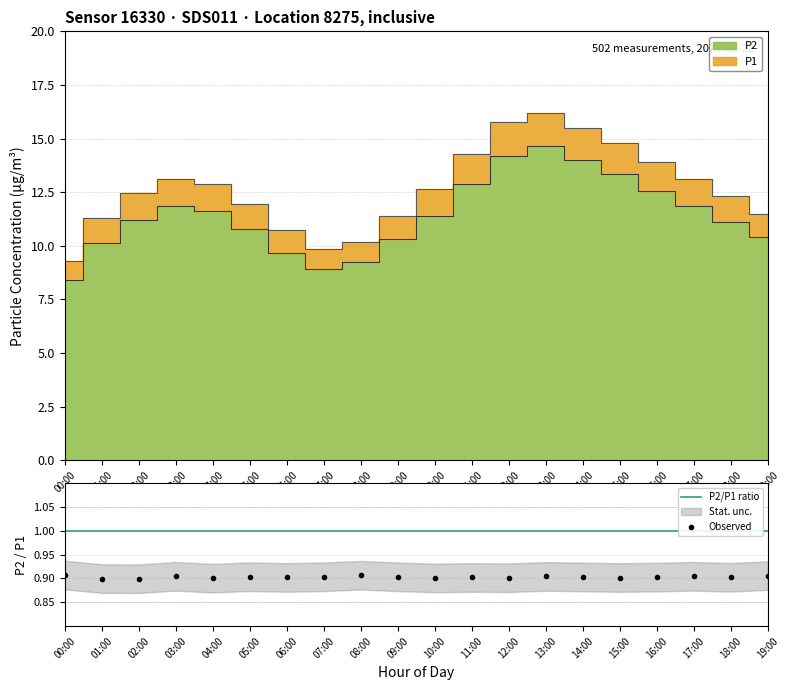

Between 06:00 and 14:00, which series saw the biggest shift?

P1